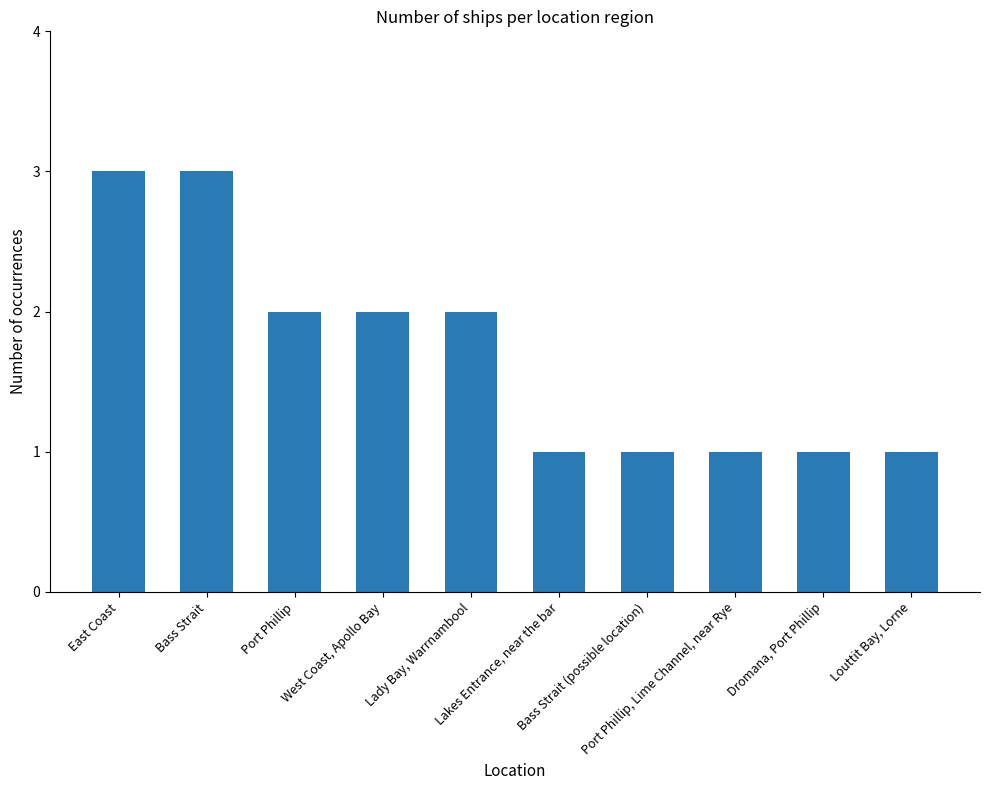

The chart shows a value of 1 at Louttit Bay, Lorne. True or false?

True